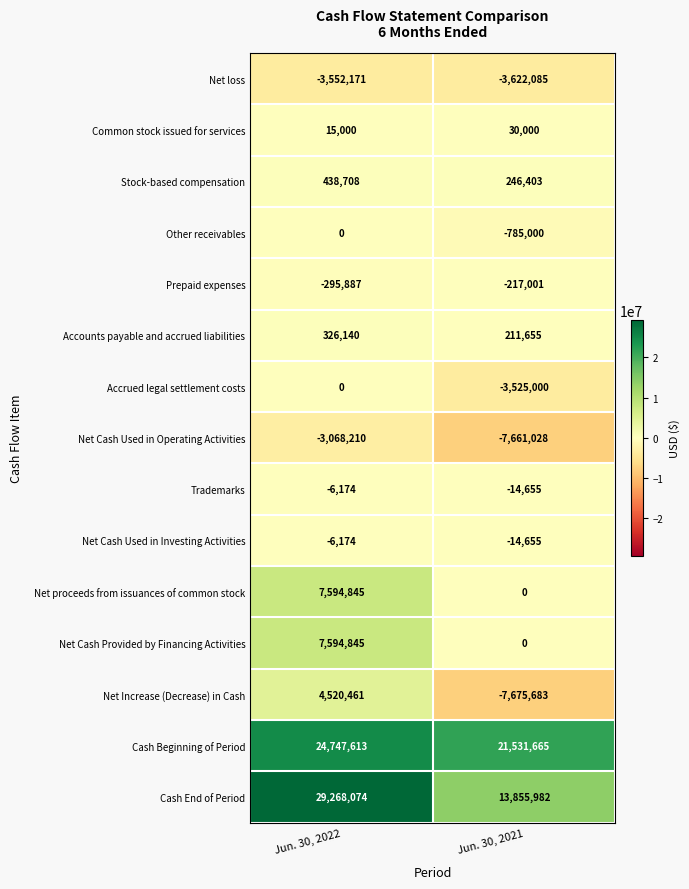

At how many categories does at least one series exceed 27721908?

1